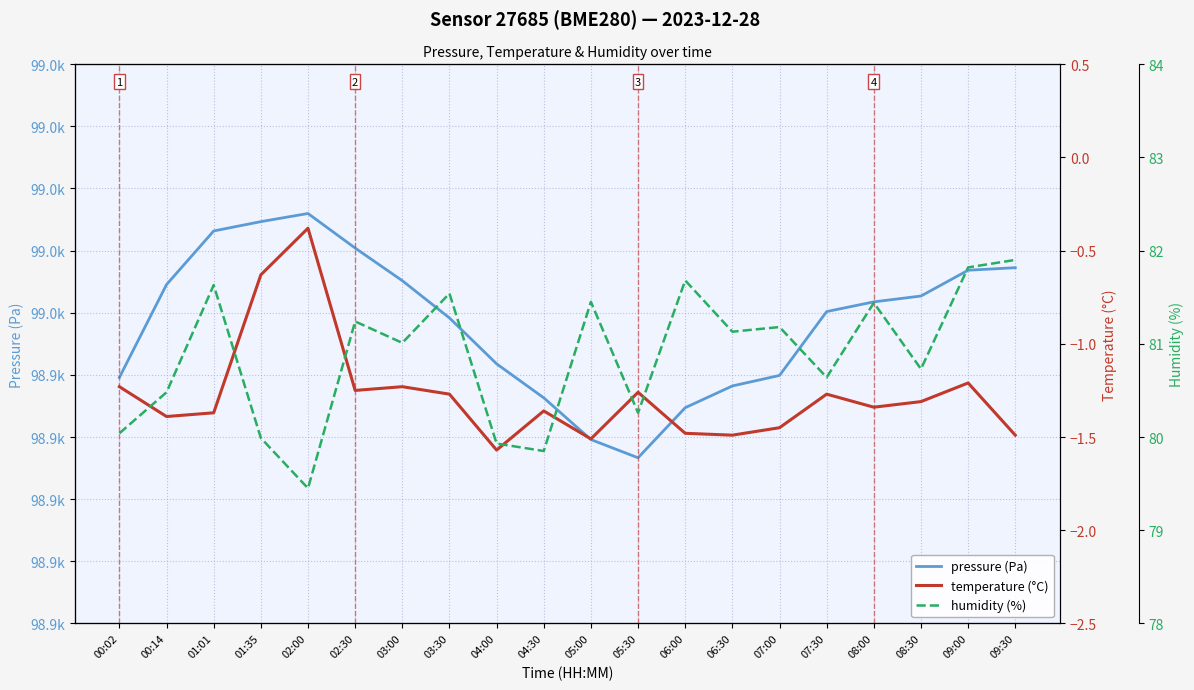

What is the label of the 13th point from the left?

06:00